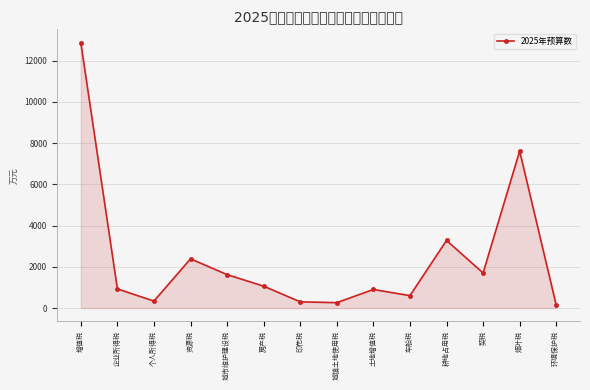

What is the change in value from 个人所得税 to 城镇土地使用税?

-76